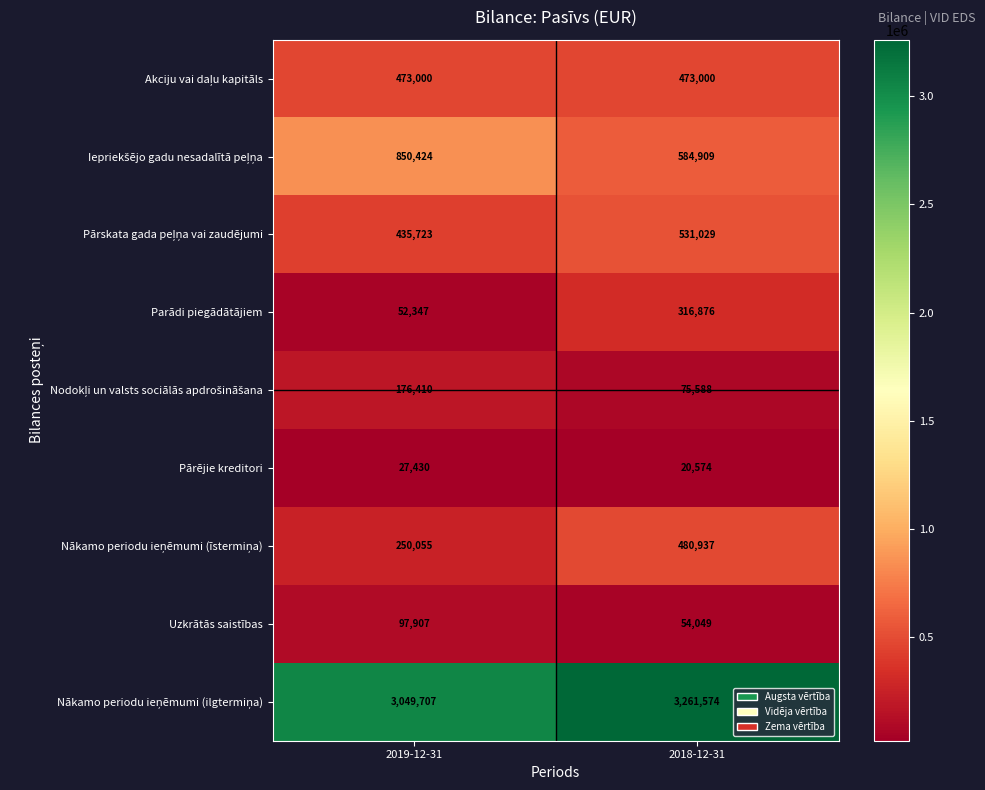

At which category is the sum across all series the highest?

2018-12-31